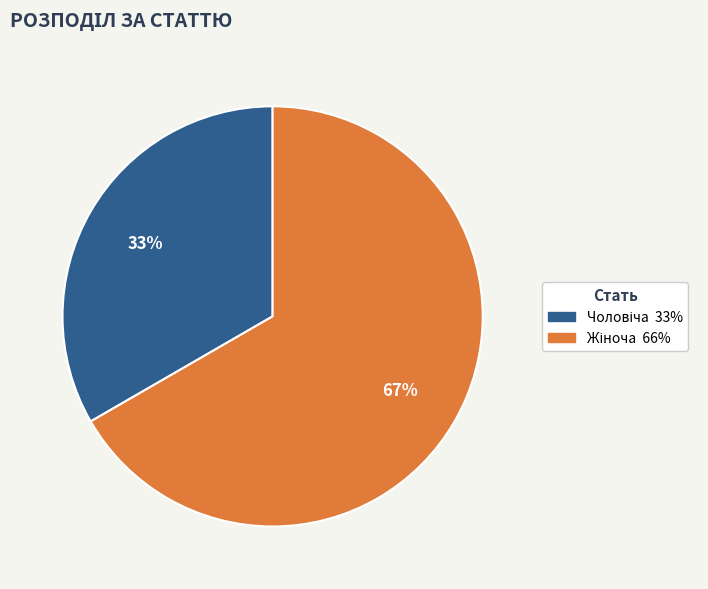

To the nearest percent, what is the average slice percentage?

50%